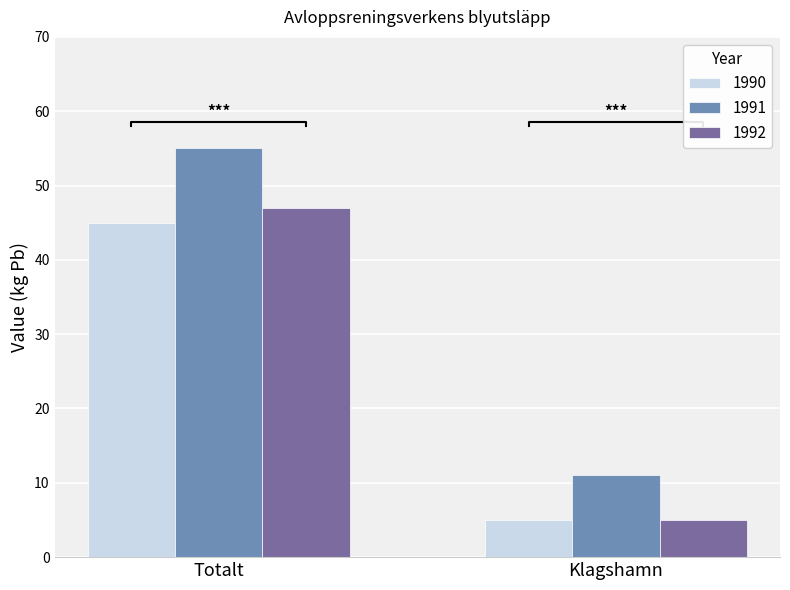

What is the maximum value for 1990?

45